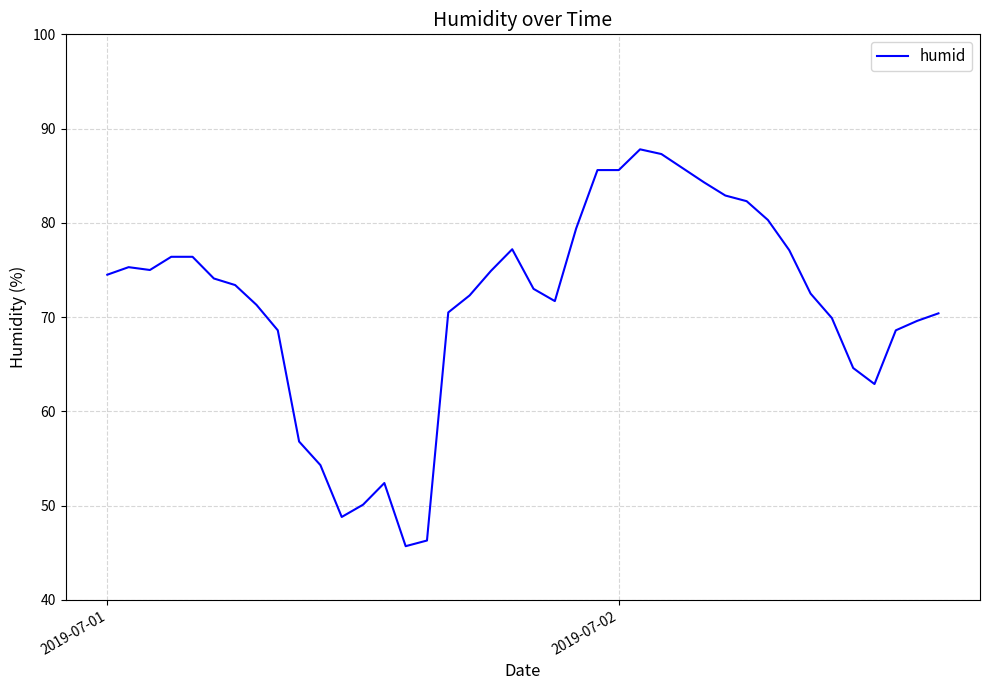

What is the smallest value displayed?

45.7